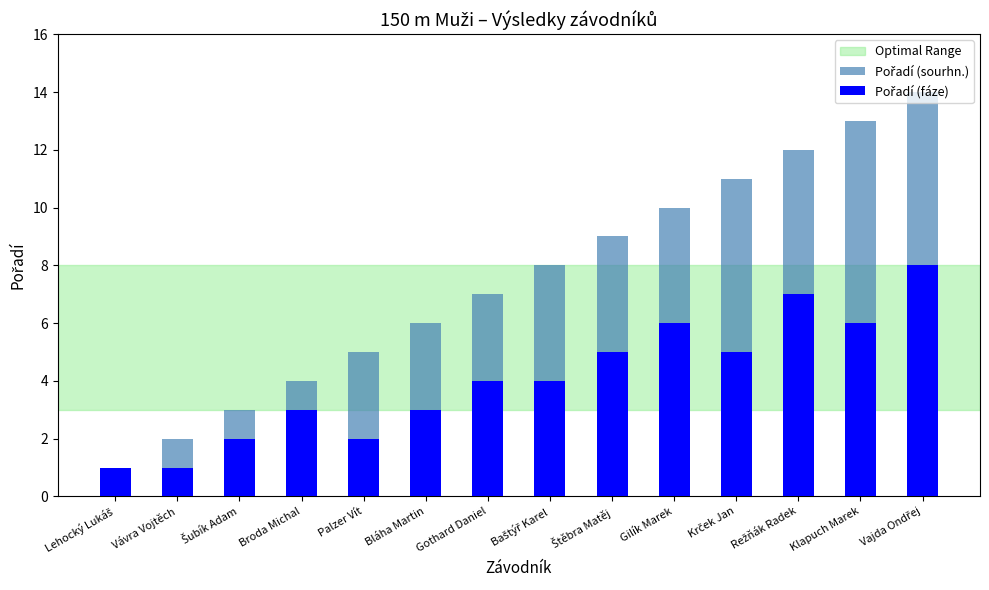

What are all the series names shown in the legend?

Pořadí (sourhn.), Pořadí (fáze)